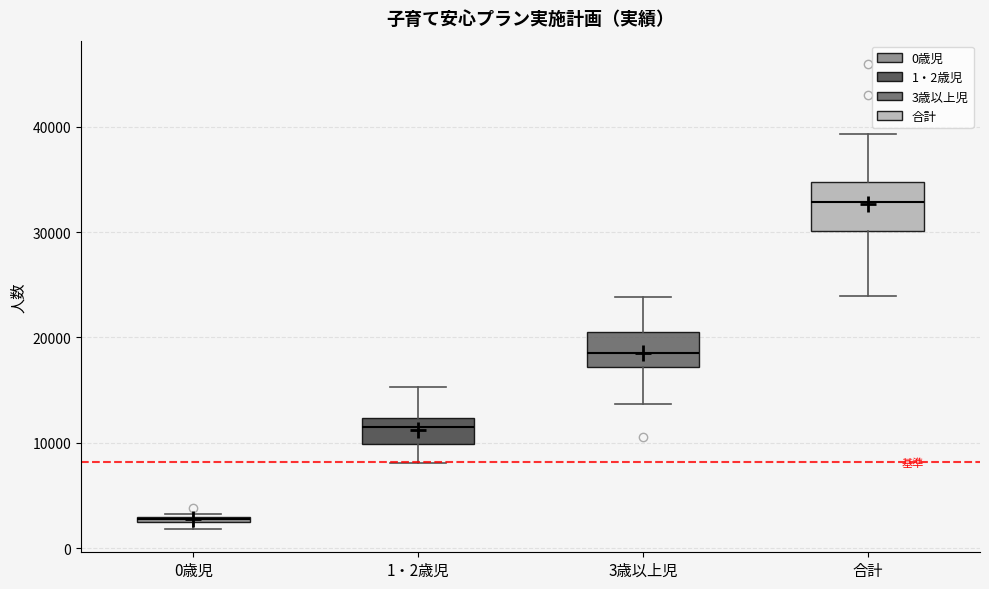

Which box has the lowest median line?

0歳児